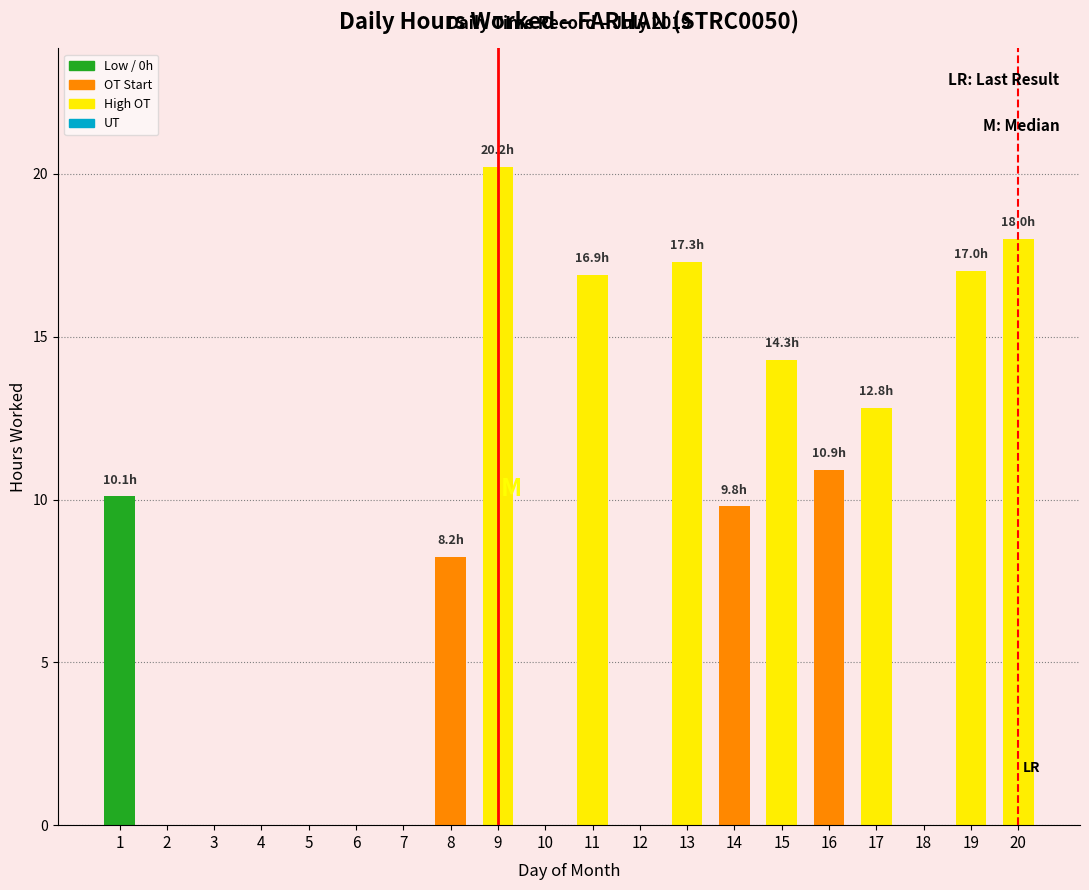

The value at 7 is 0.0. True or false?

True